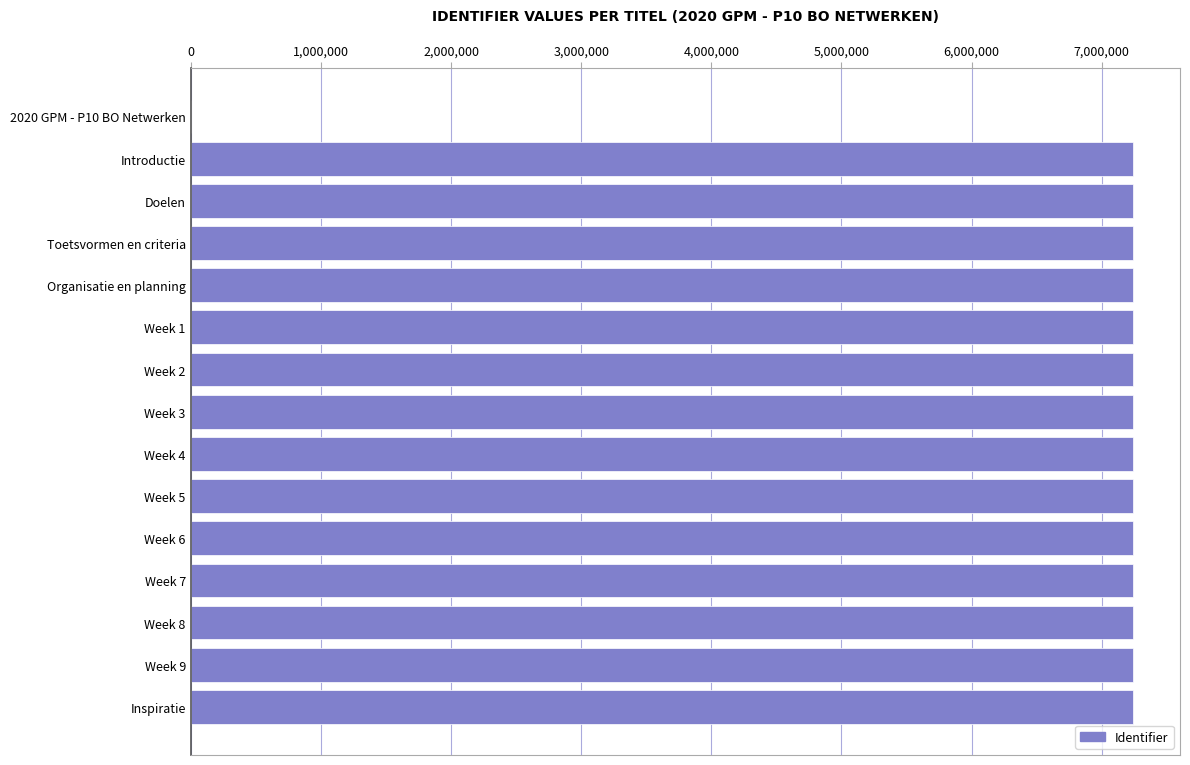

What is the ratio of the value at Organisatie en planning to the value at Inspiratie?

1.0